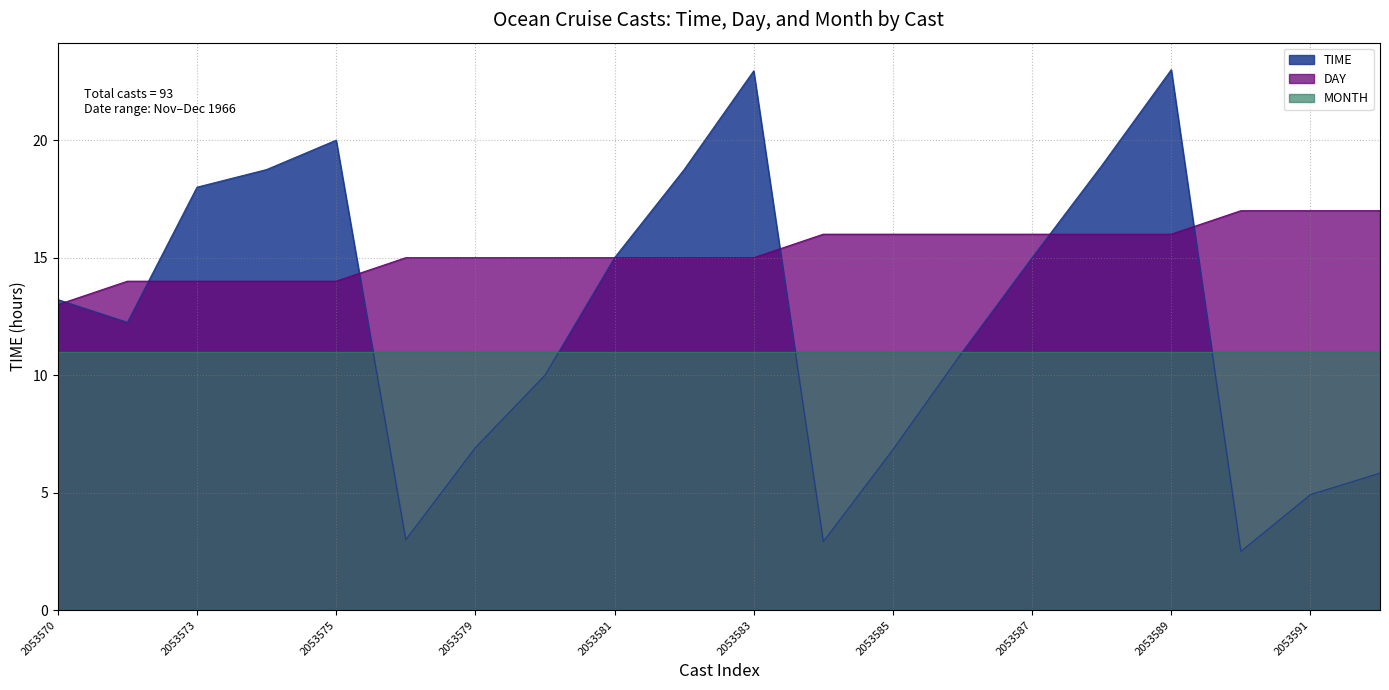

Does the chart have visible grid lines?

Yes